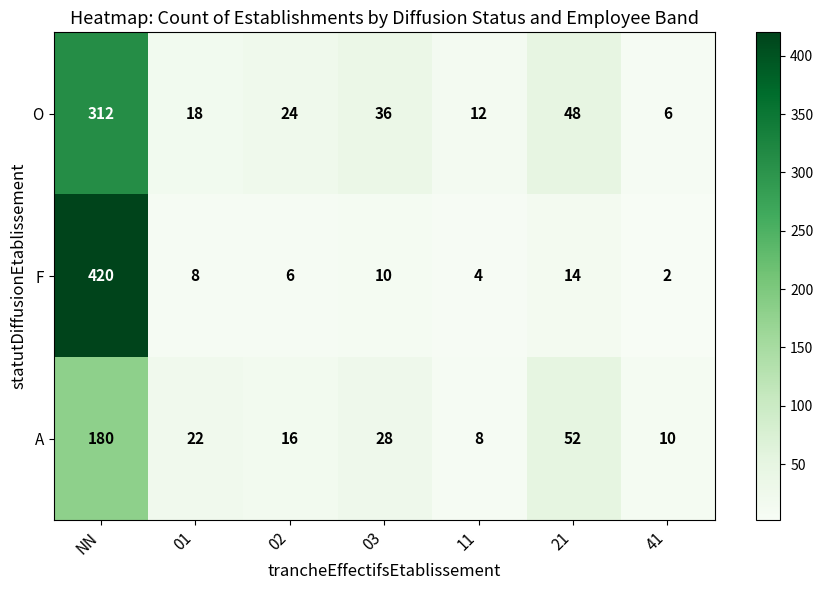

Which series changed the most between 11 and 21?

A